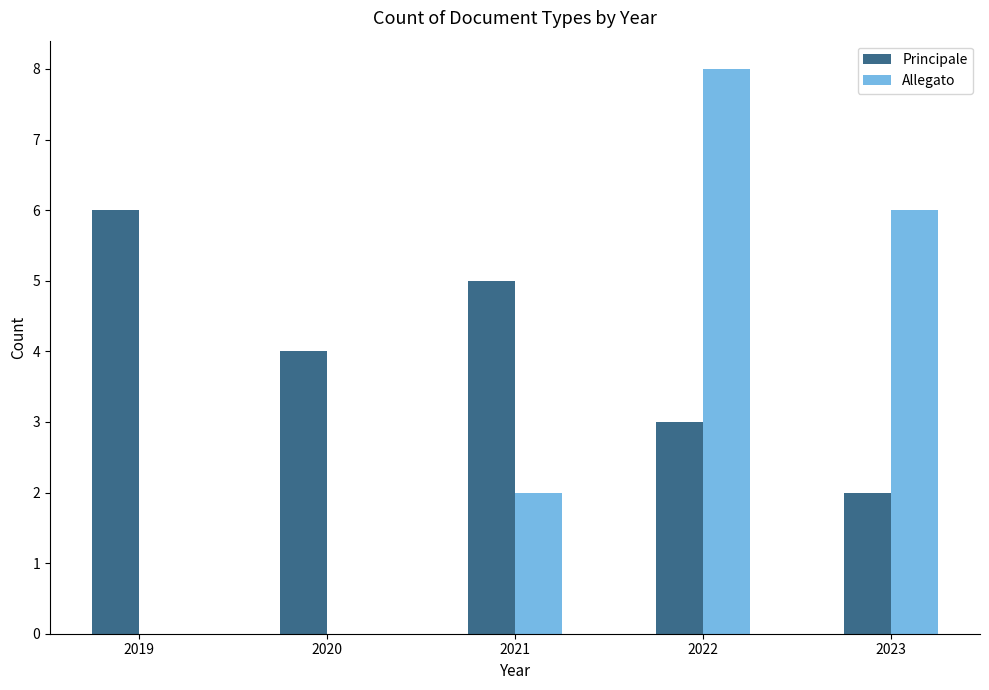

What is the average value of the Principale series?

4